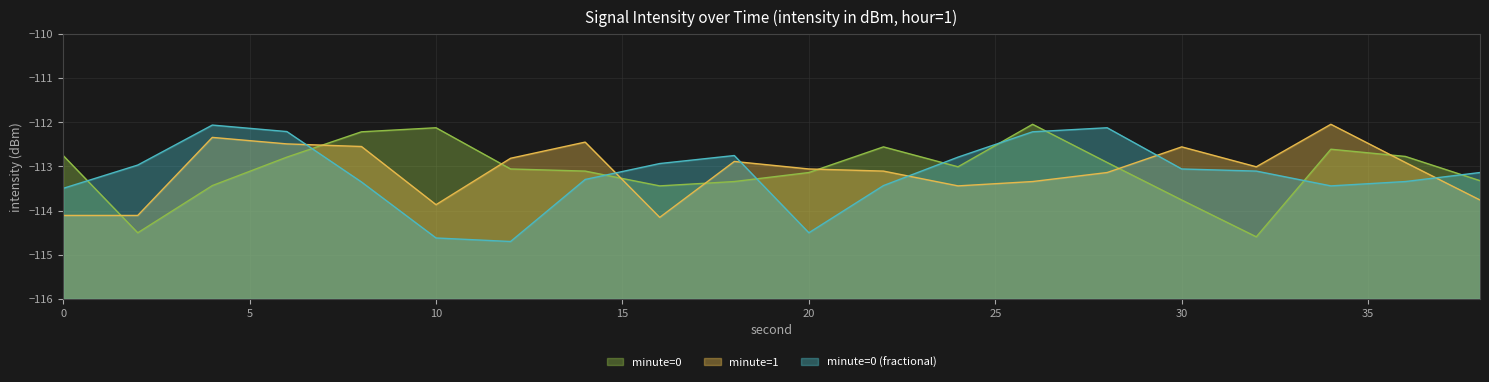

At which label does minute=1 first exceed -113?

4